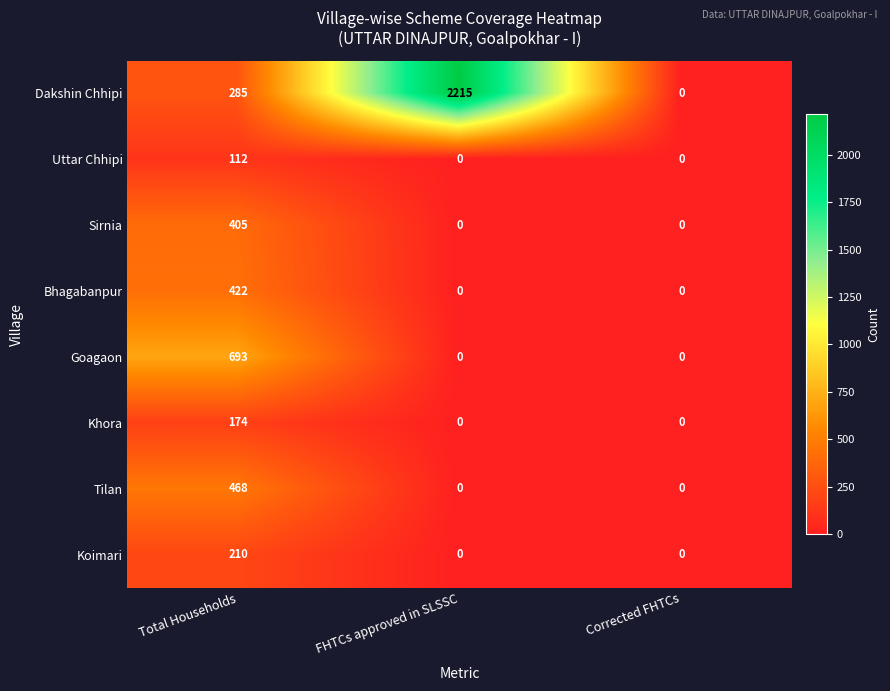

Which series has the largest total across all categories?

Dakshin Chhipi